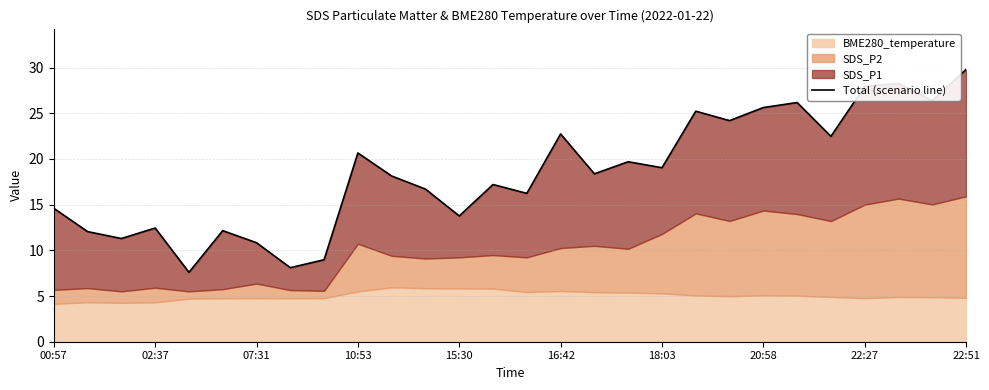

The chart shows a value of 18.1 at 07:31. True or false?

False